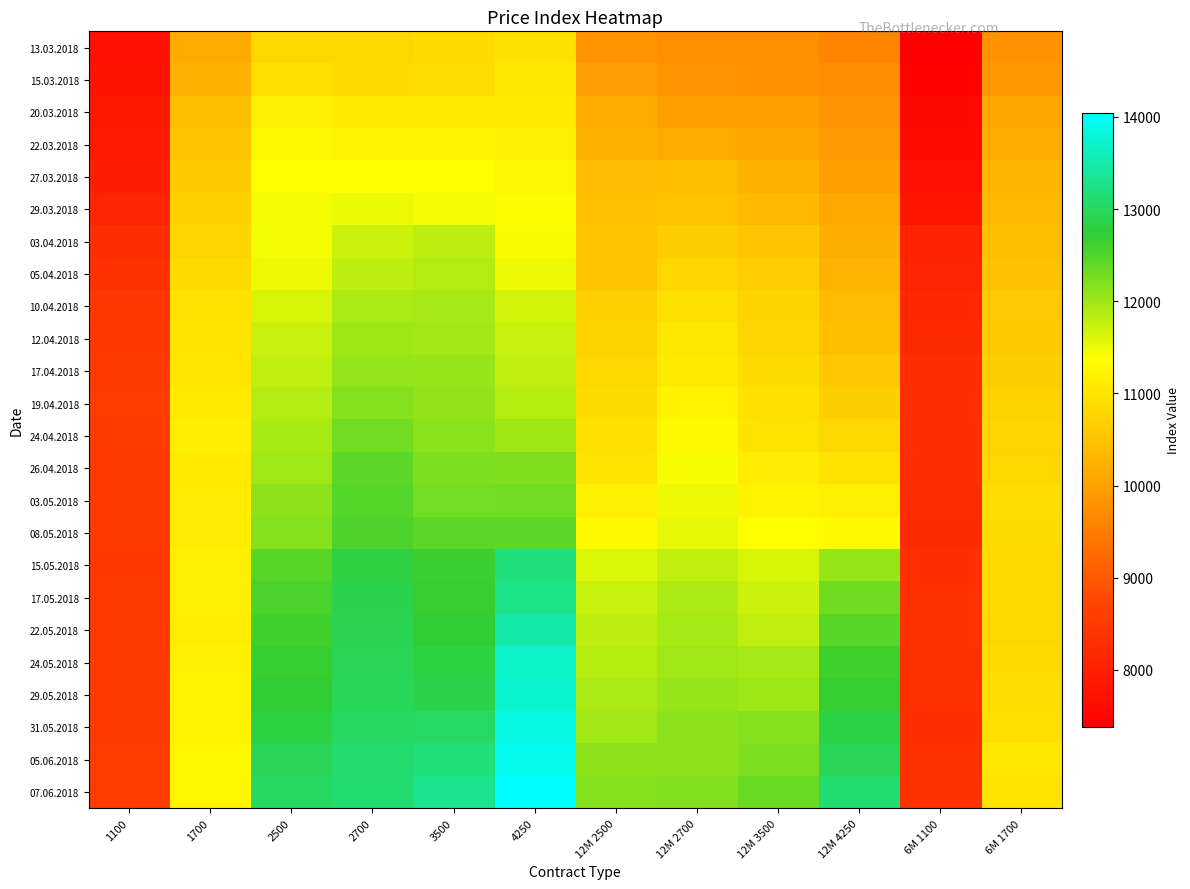

List the series in order of their peak value, highest first.

07.06.2018, 05.06.2018, 31.05.2018, 29.05.2018, 24.05.2018, 22.05.2018, 17.05.2018, 15.05.2018, 08.05.2018, 03.05.2018, 26.04.2018, 24.04.2018, 19.04.2018, 17.04.2018, 12.04.2018, 10.04.2018, 05.04.2018, 03.04.2018, 29.03.2018, 27.03.2018, 22.03.2018, 20.03.2018, 15.03.2018, 13.03.2018